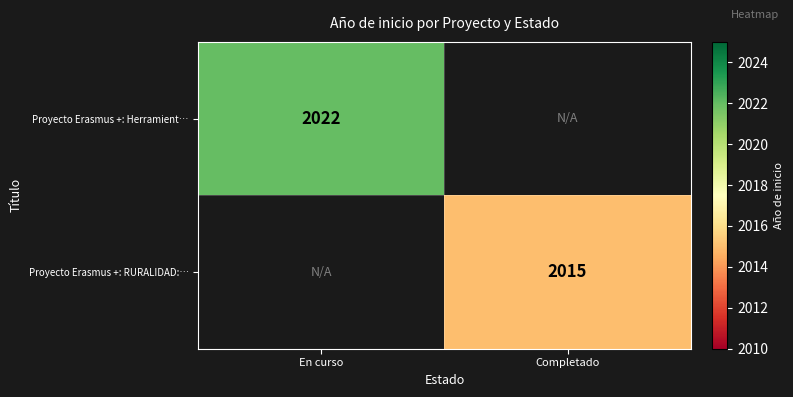

The Proyecto Erasmus +: Herramient… series shows 2022 at En curso. True or false?

True